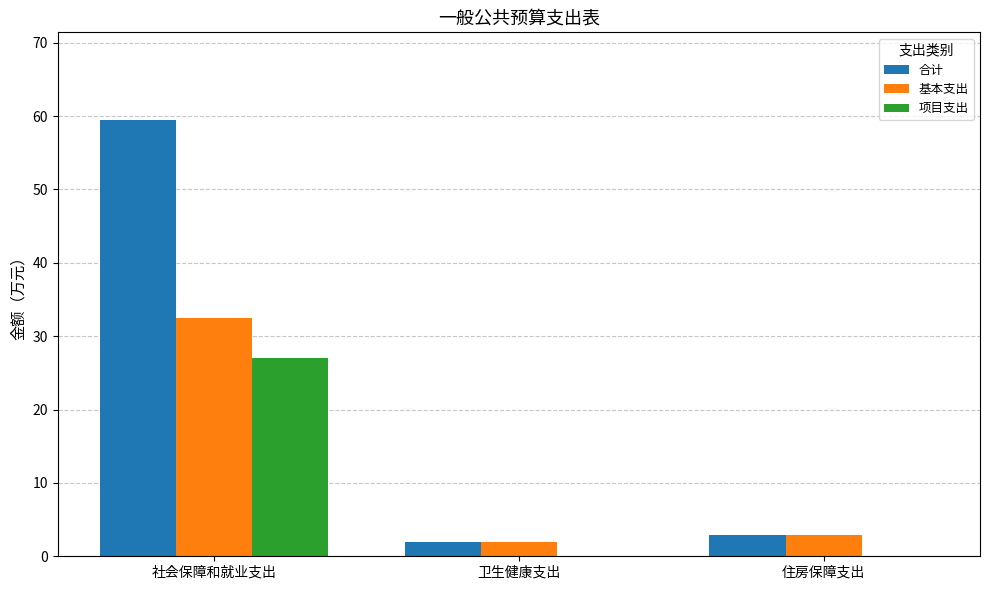

Reading left to right, extract all data points from this chart.

合计: 社会保障和就业支出=59.5	卫生健康支出=2.0	住房保障支出=2.8
基本支出: 社会保障和就业支出=32.5	卫生健康支出=2.0	住房保障支出=2.8
项目支出: 社会保障和就业支出=27.0	卫生健康支出=0.0	住房保障支出=0.0